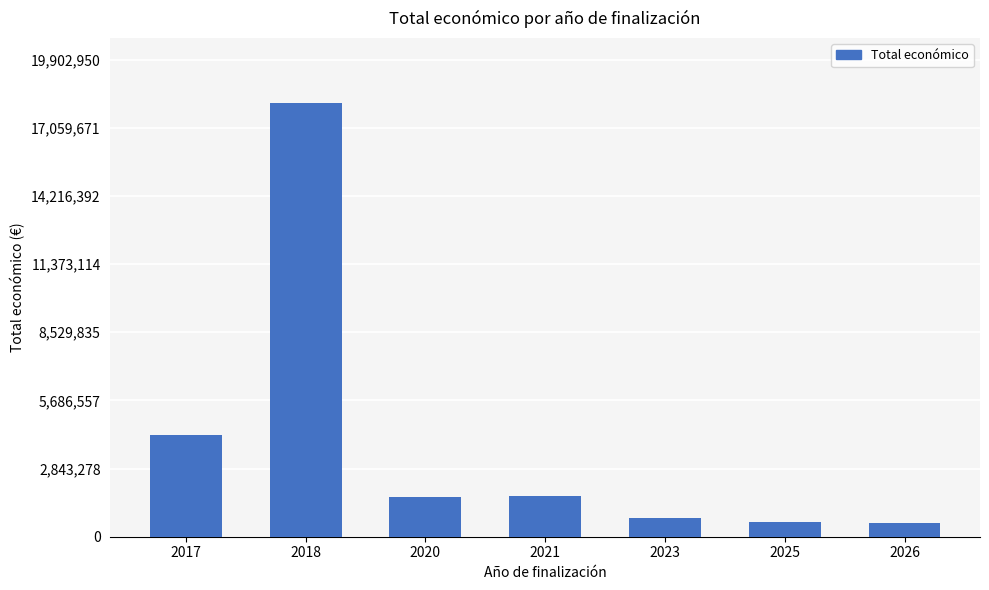

How many data points does each series have?

7